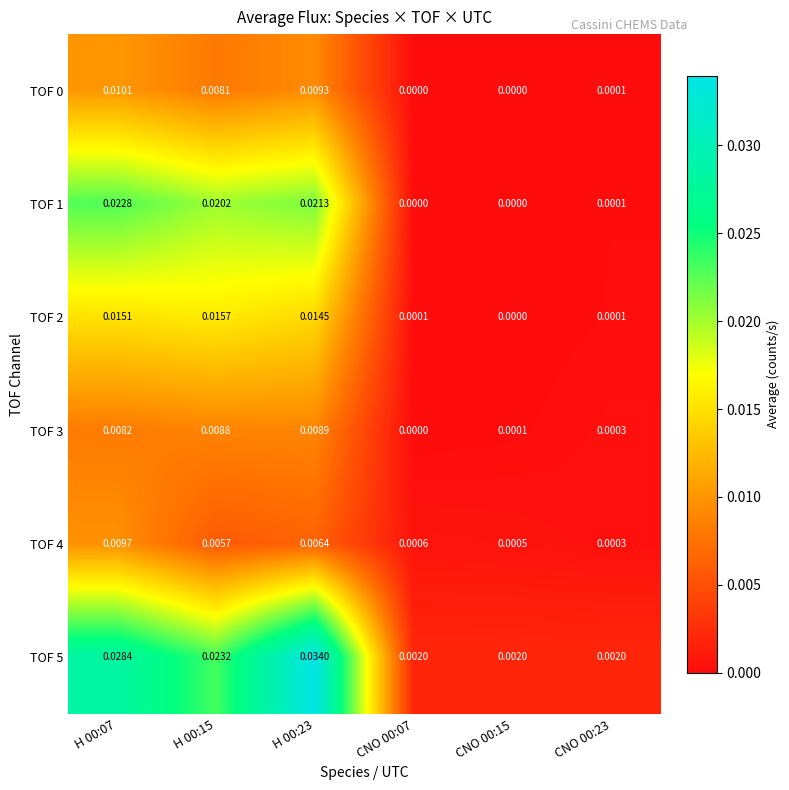

Is the value of TOF 0 at H 00:07 greater than the value of TOF 1 at CNO 00:23?

Yes